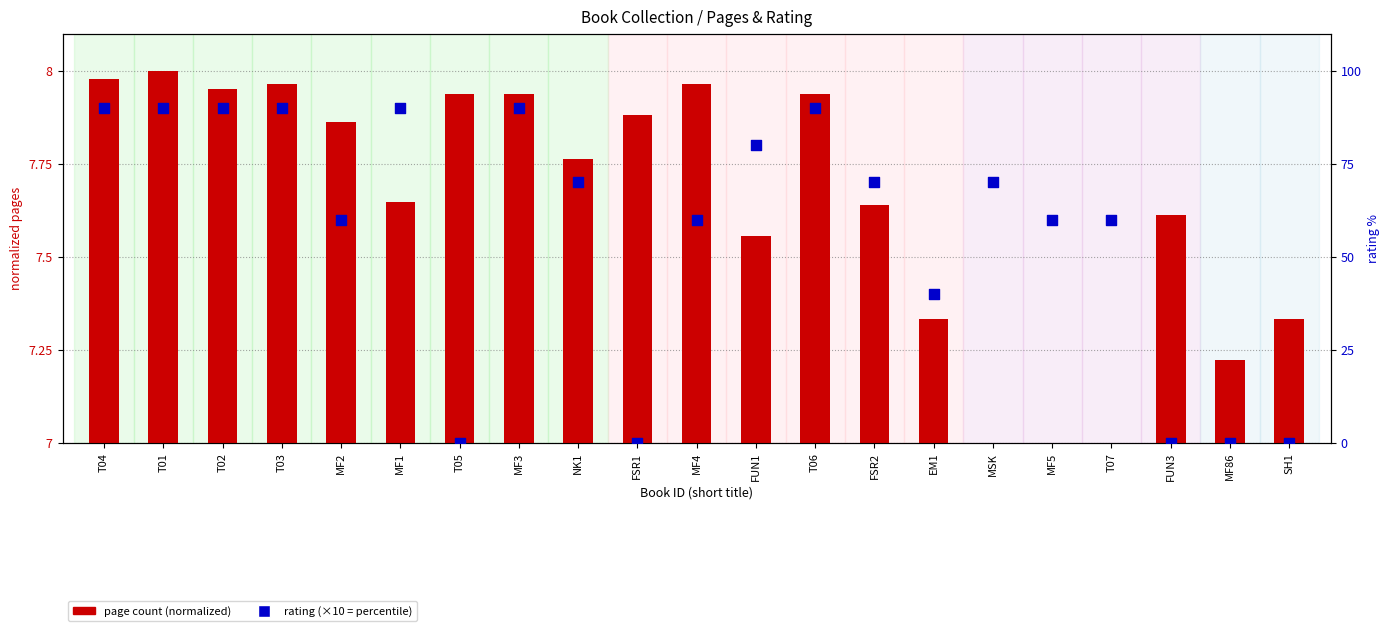

At which category is the sum across all series the highest?

T01